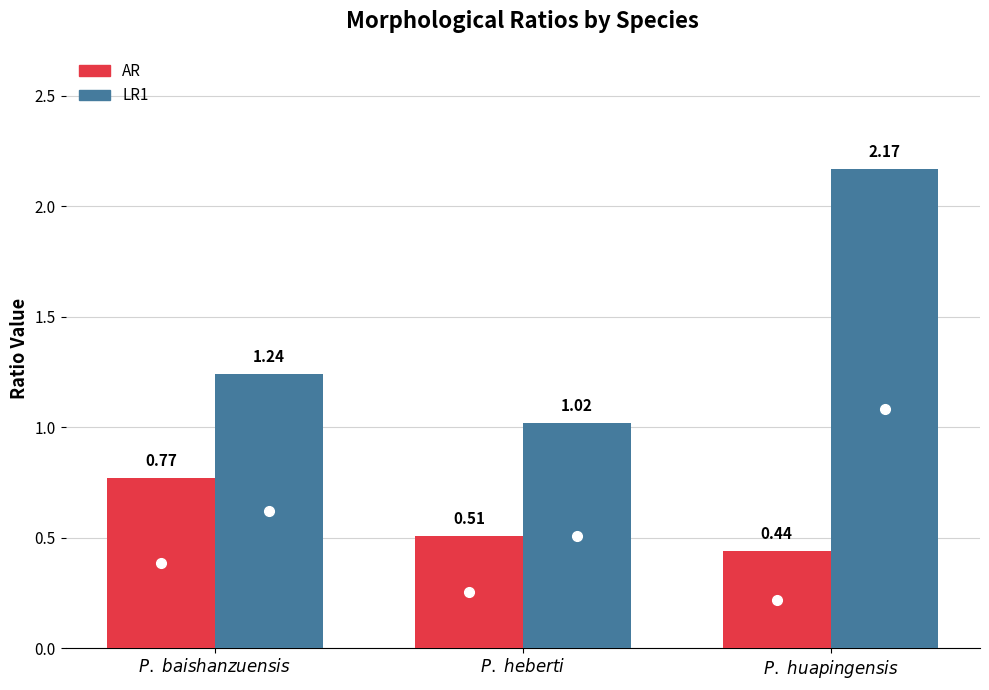

What is the approximate value of AR at P. heberti?

0.5